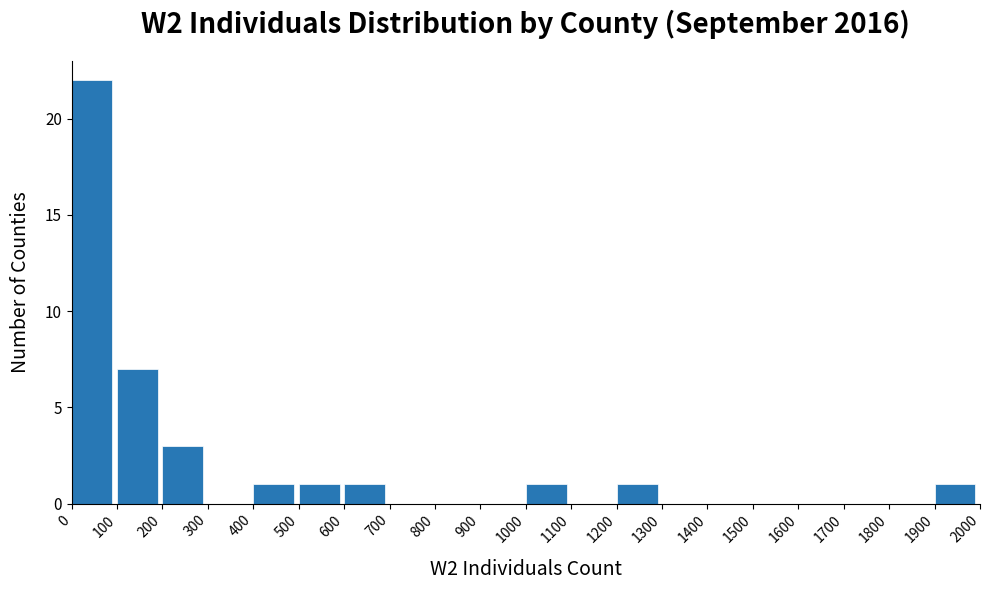

How tall is the bar that spans 1900 to 2000 on the x-axis? The values are not printed on the chart, so give them approximately, as read against the axis.

1